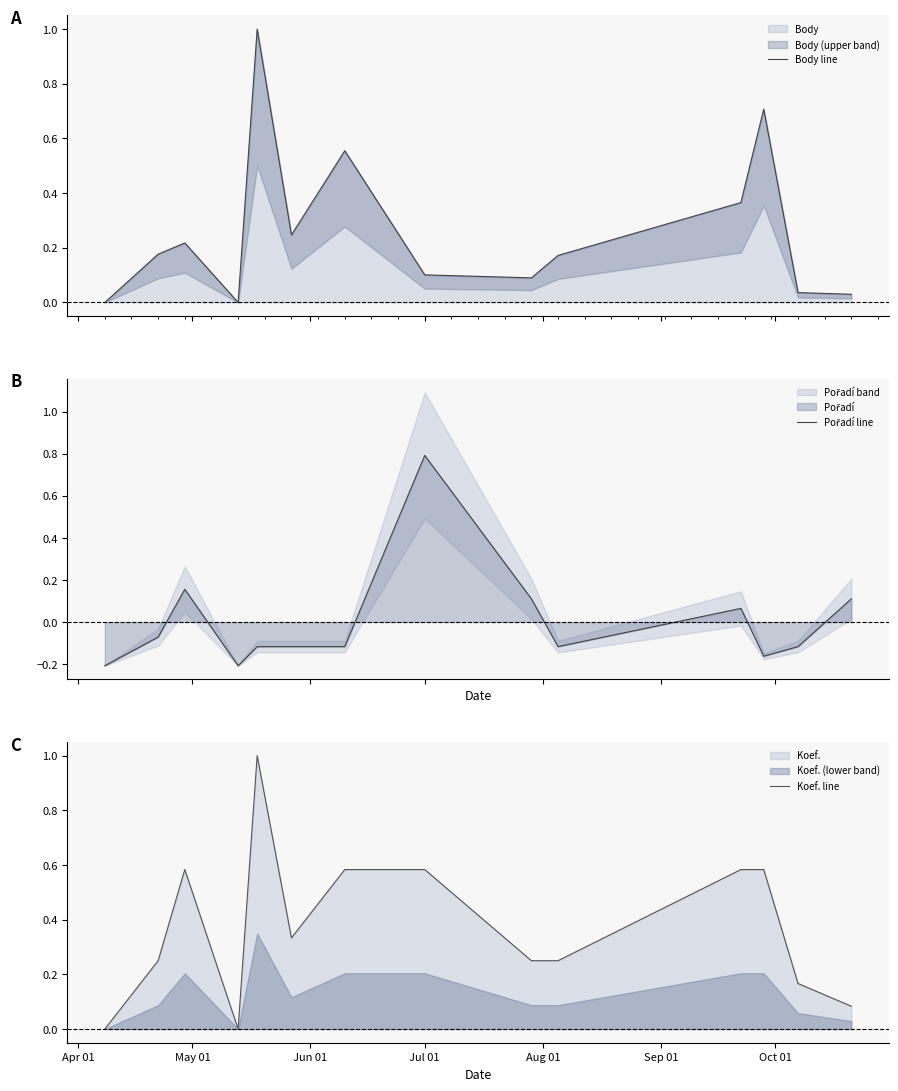

List the series in order of their overall mean, highest first.

Koef. line, Body line, Pořadí line